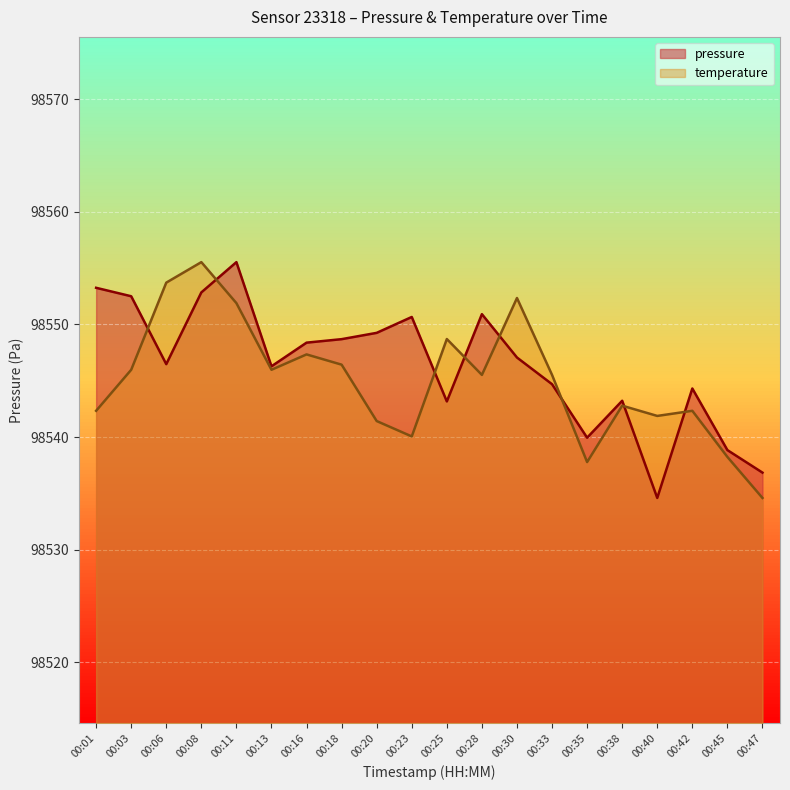

List the series in order of their peak value, lowest first.

temperature, pressure